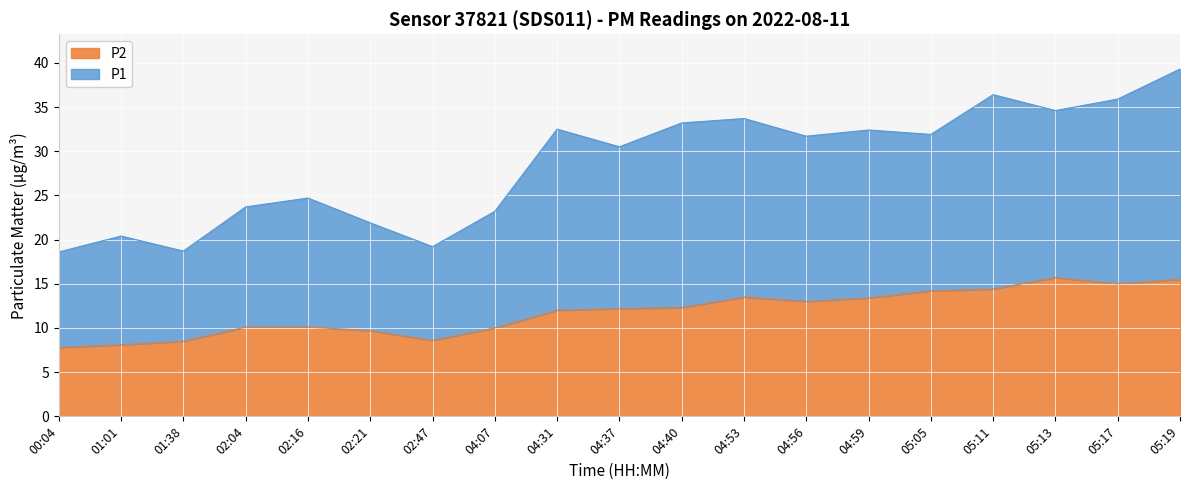

Which series has the widest spread of values?

P1